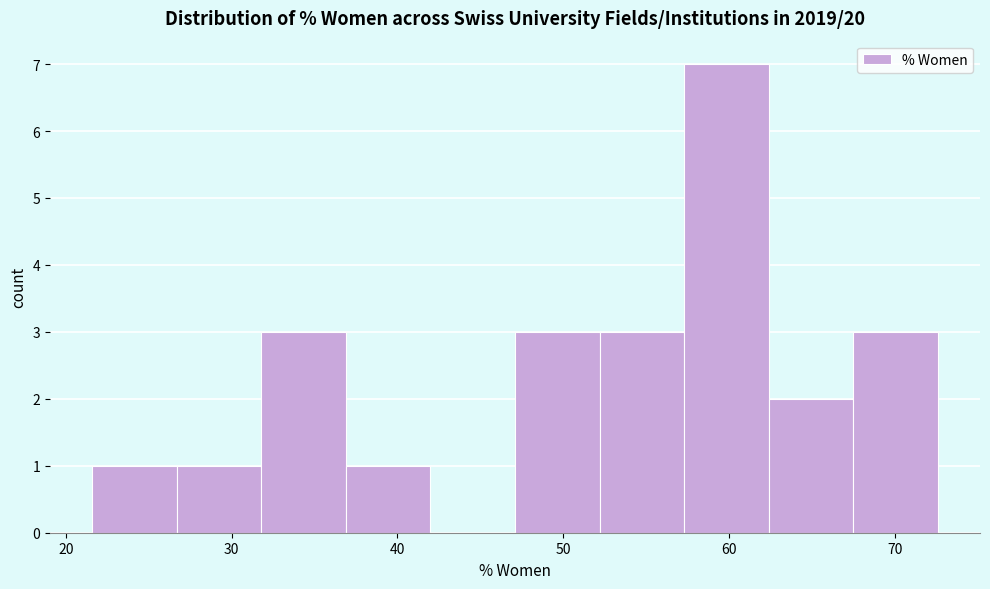

Which range on the x-axis has the tallest bar?

57 to 62